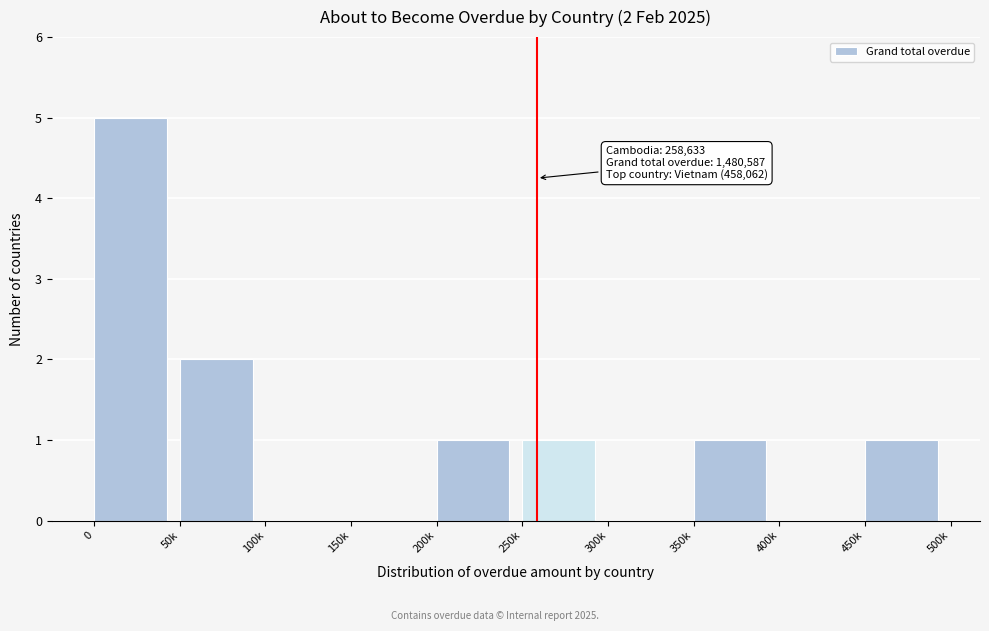

Reading right to left, list all the values displayed in this chart.

450k=1	400k=0	350k=1	300k=0	250k=1	200k=1	150k=0	100k=0	50k=2	0=5